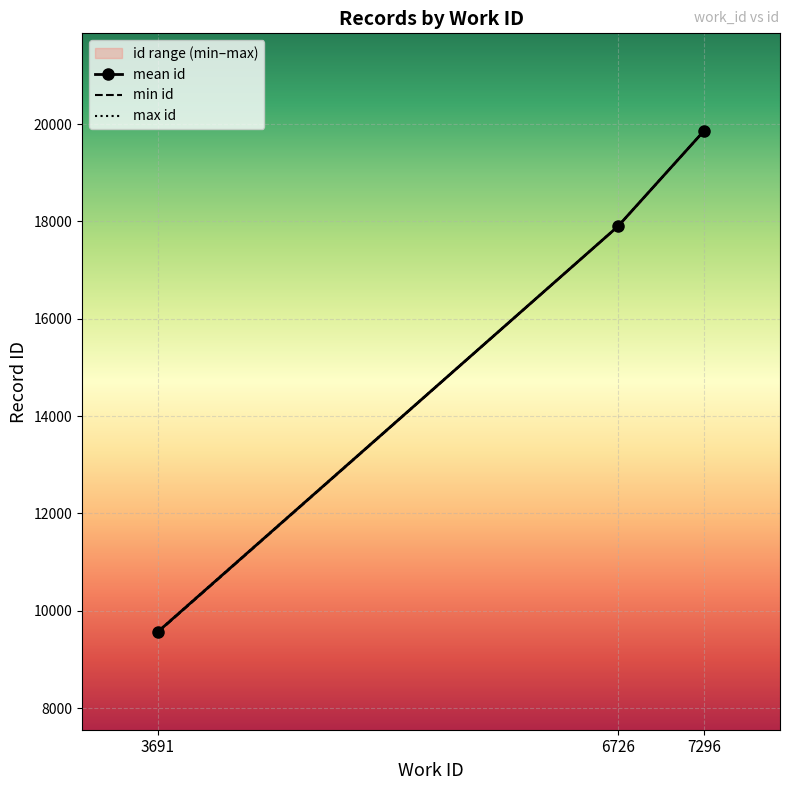

Which category has the lowest value across all series?

3691